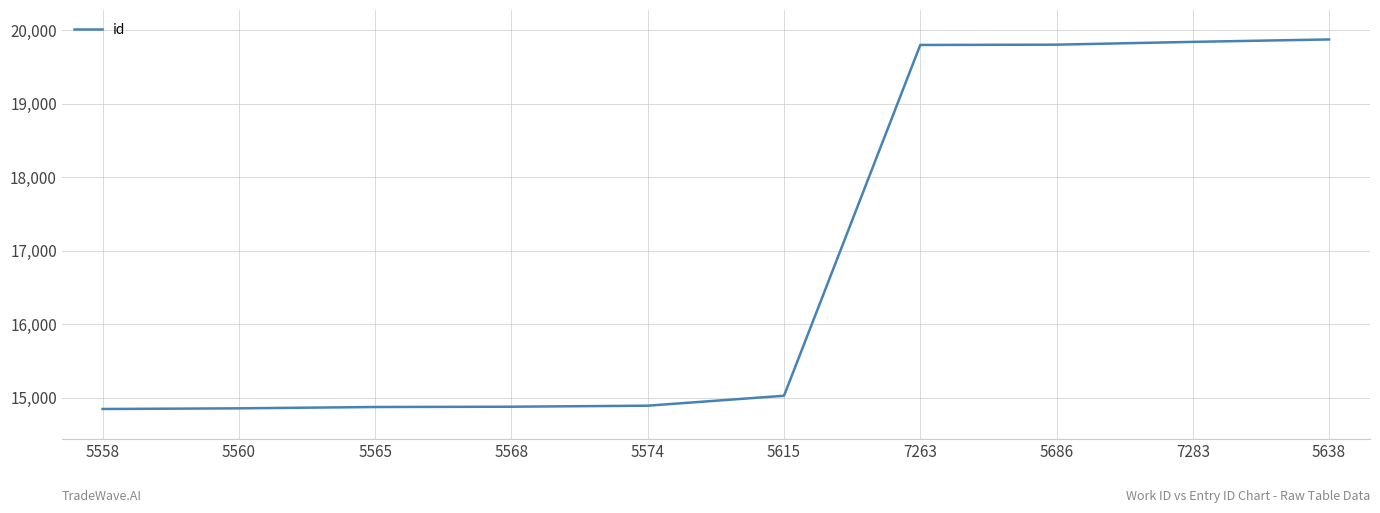

What is the difference between the values at 5615 and 5574?

135